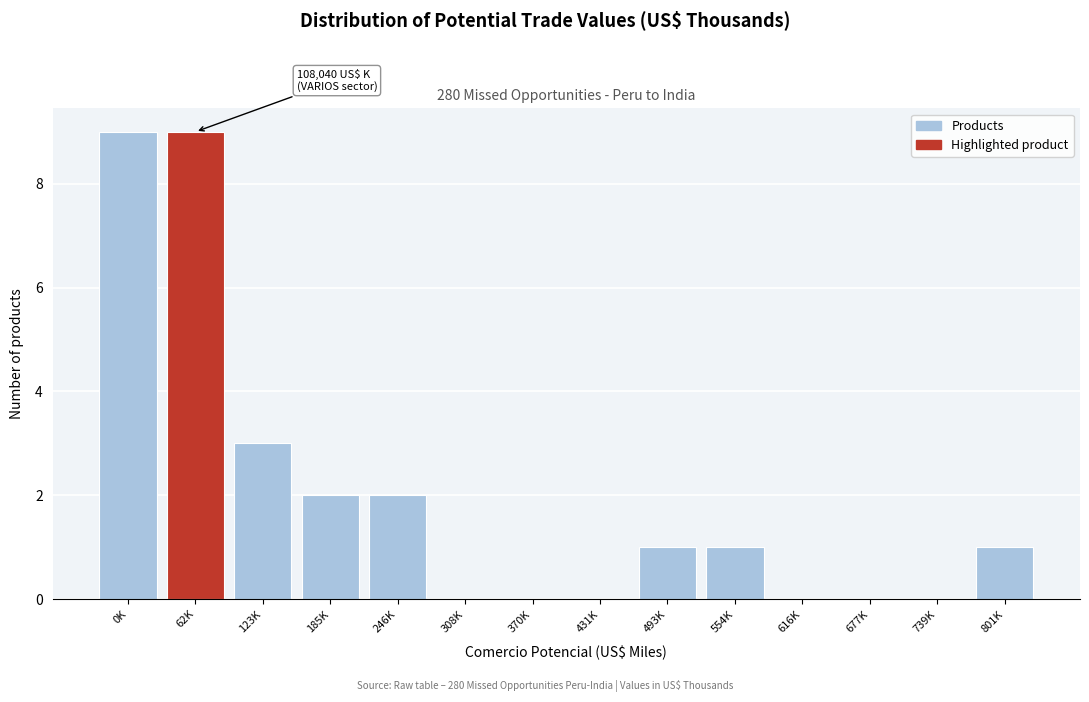

Reading left to right, what are all the values shown in this chart?

0K=9	62K=9	123K=3	185K=2	246K=2	308K=0	370K=0	431K=0	493K=1	554K=1	616K=0	677K=0	739K=0	801K=1